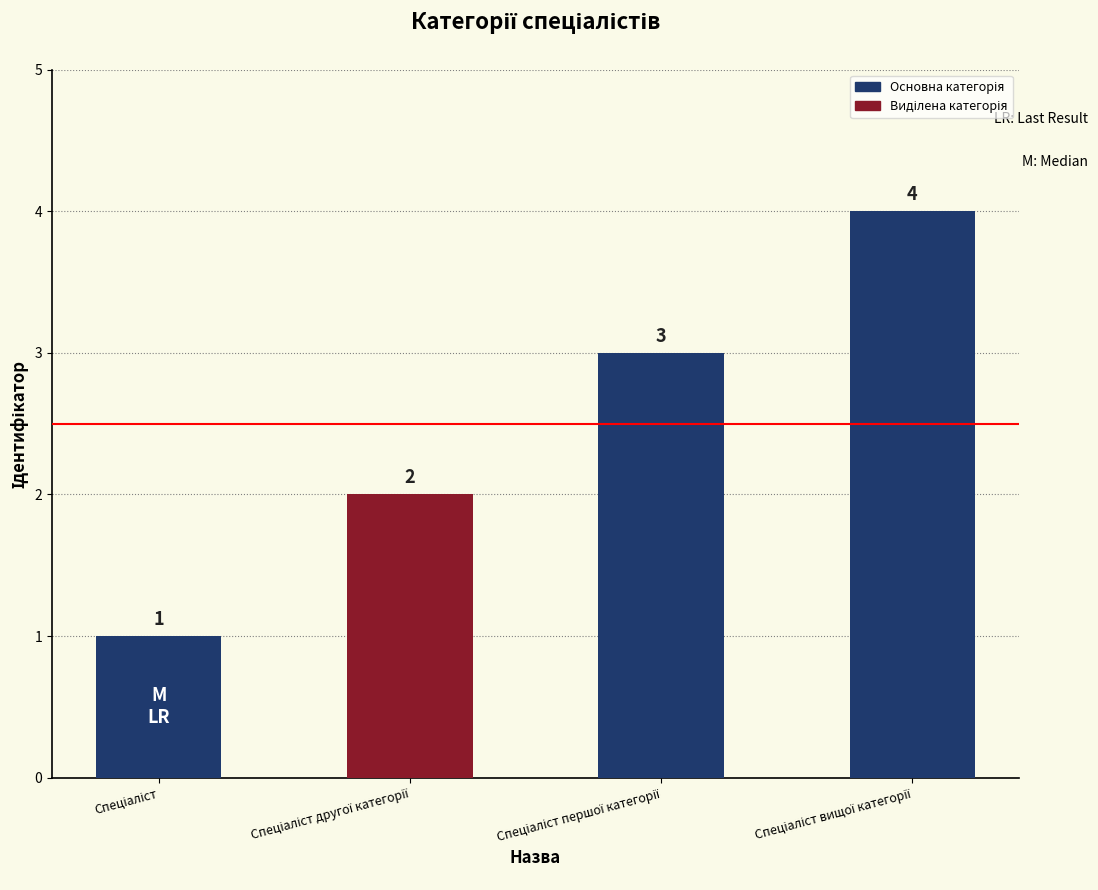

How many values are between 2 and 4?

3